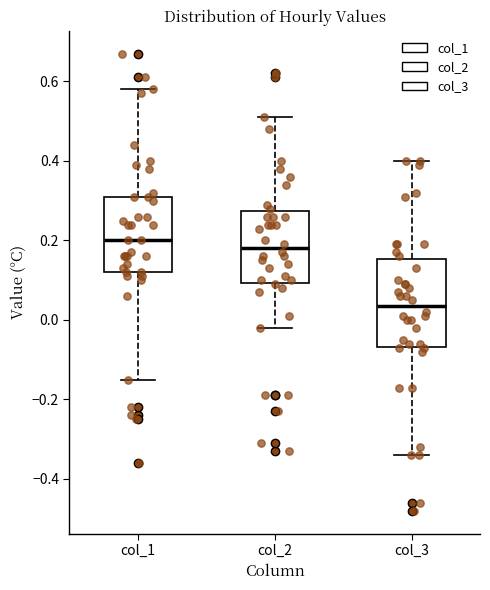

Which box is the tallest, from its lower edge to its upper edge?

col_3